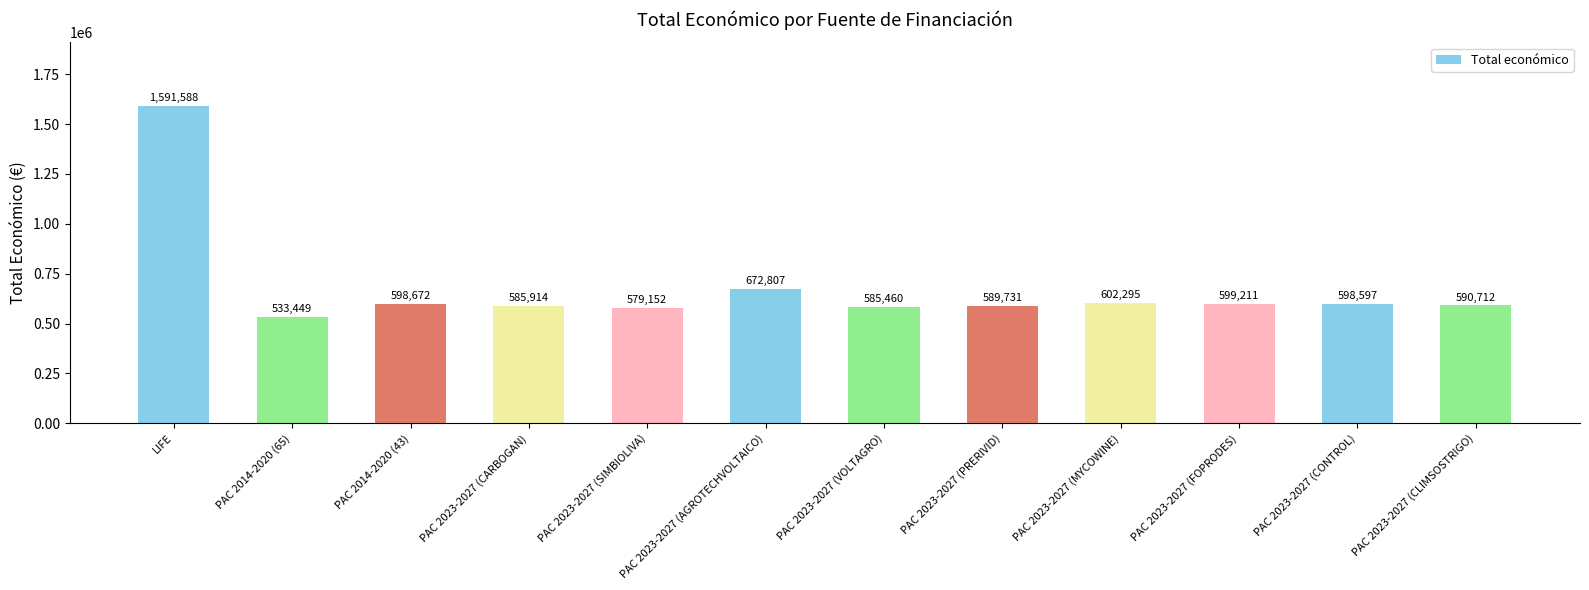

List the labels in order of value, largest first.

LIFE, PAC 2023-2027 (AGROTECHVOLTAICO), PAC 2023-2027 (MYCOWINE), PAC 2023-2027 (FOPRODES), PAC 2014-2020 (43), PAC 2023-2027 (CONTROL), PAC 2023-2027 (CLIMSOSTRIGO), PAC 2023-2027 (PRERIVID), PAC 2023-2027 (CARBOGAN), PAC 2023-2027 (VOLTAGRO), PAC 2023-2027 (SIMBIOLIVA), PAC 2014-2020 (65)